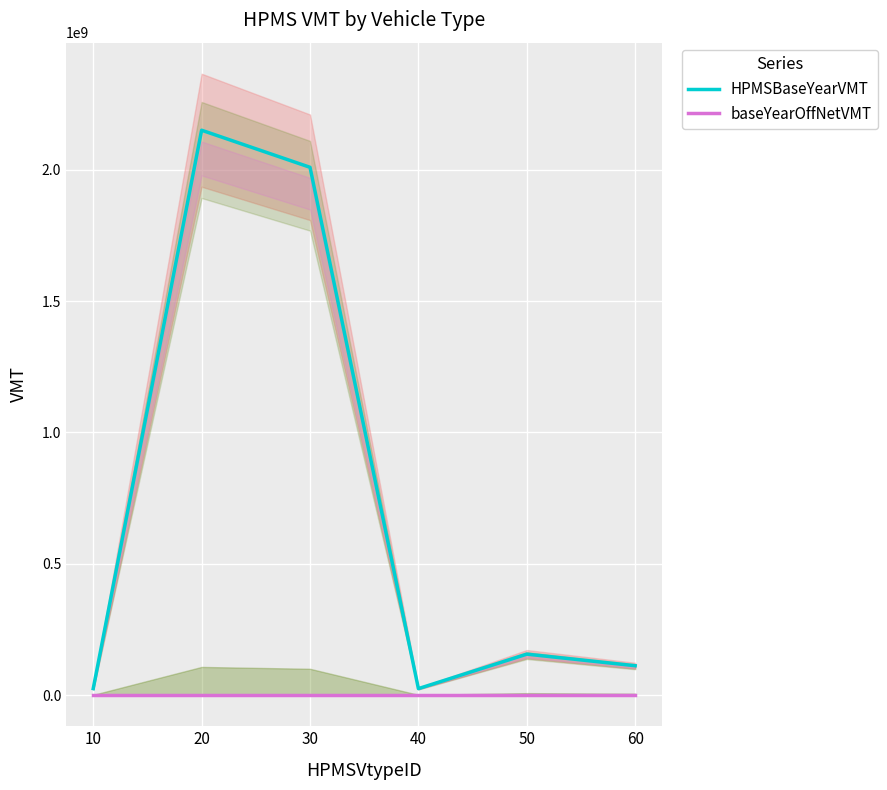

Rank the series at 60 from highest to lowest value.

HPMSBaseYearVMT, baseYearOffNetVMT